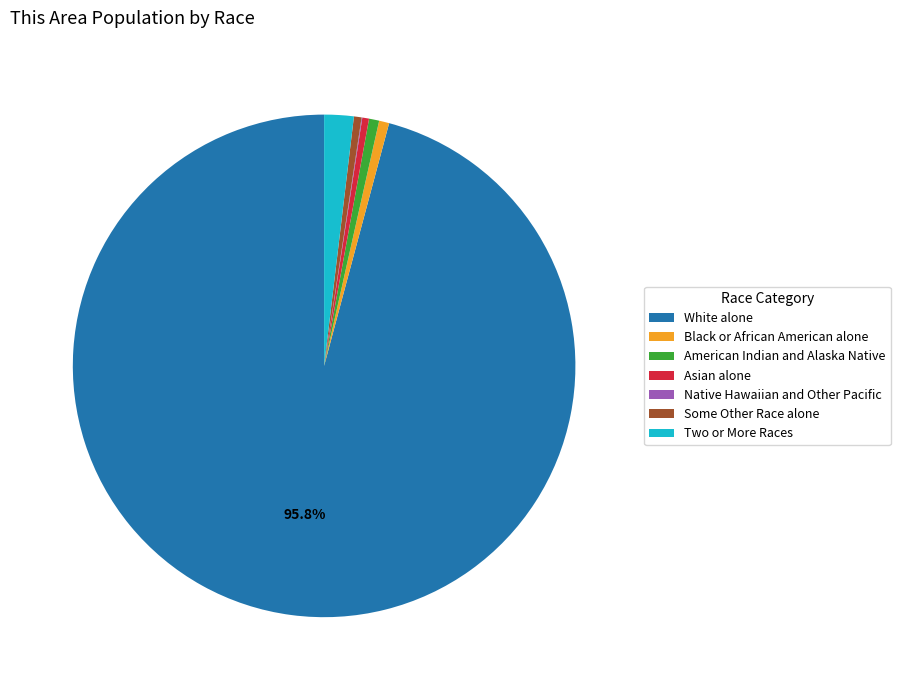

To the nearest percent, what is the average slice percentage?

14%